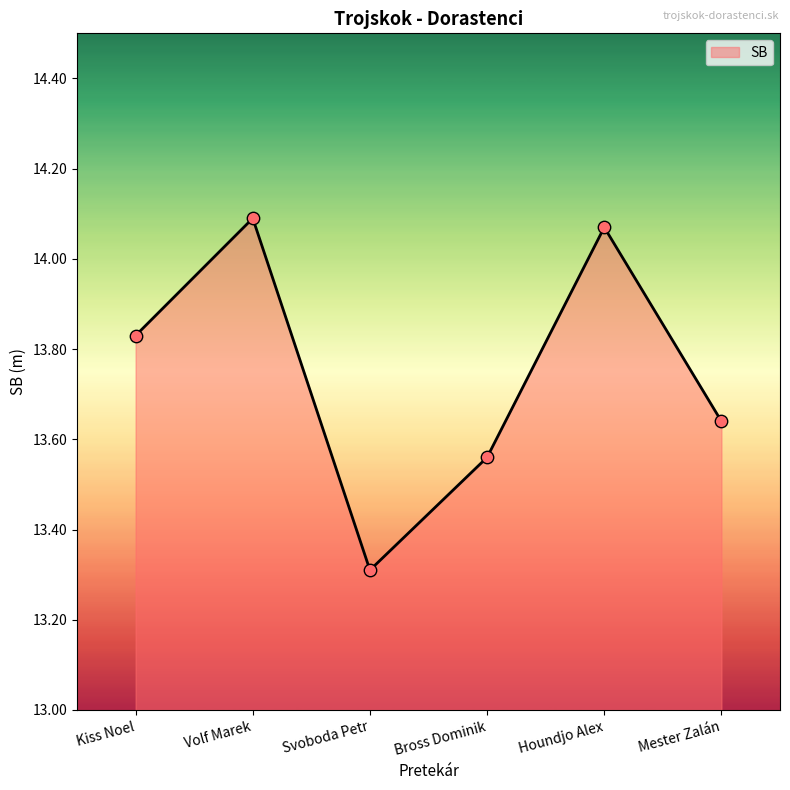

What is the ratio of the value at Svoboda Petr to the value at Mester Zalán?

1.0